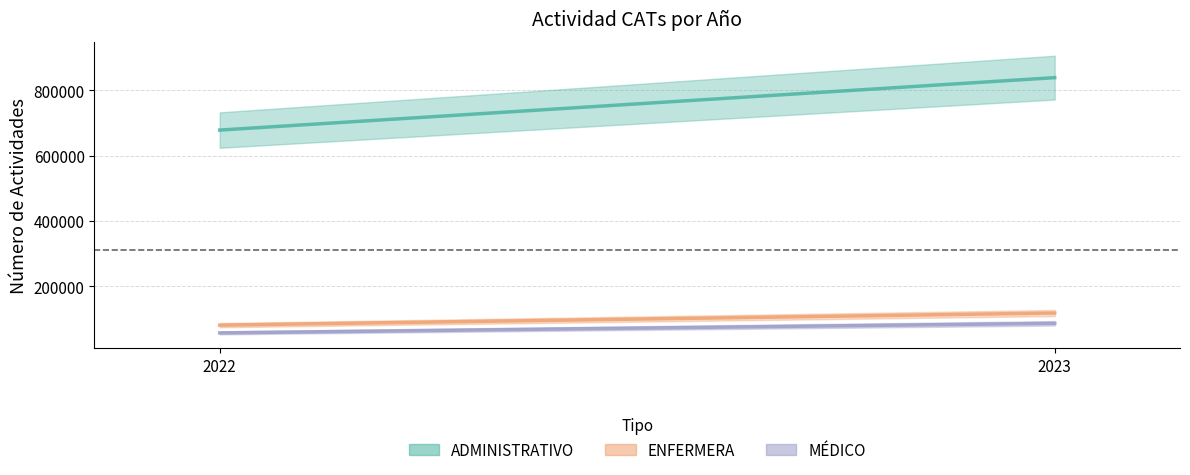

What is the sum of the MÉDICO values at 2022 and 2023?

143905